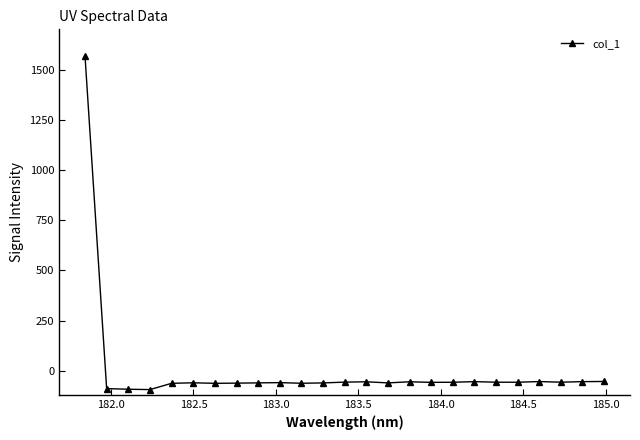

What is the value of the 6th point from the left?

-59.4